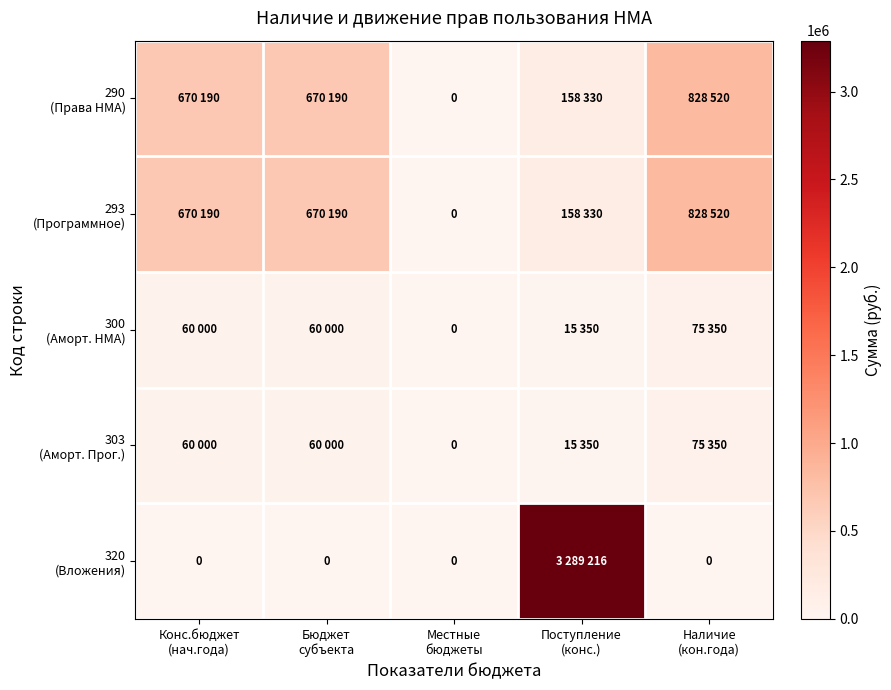

What is the highest value of the 293 (Программное) series?

828520